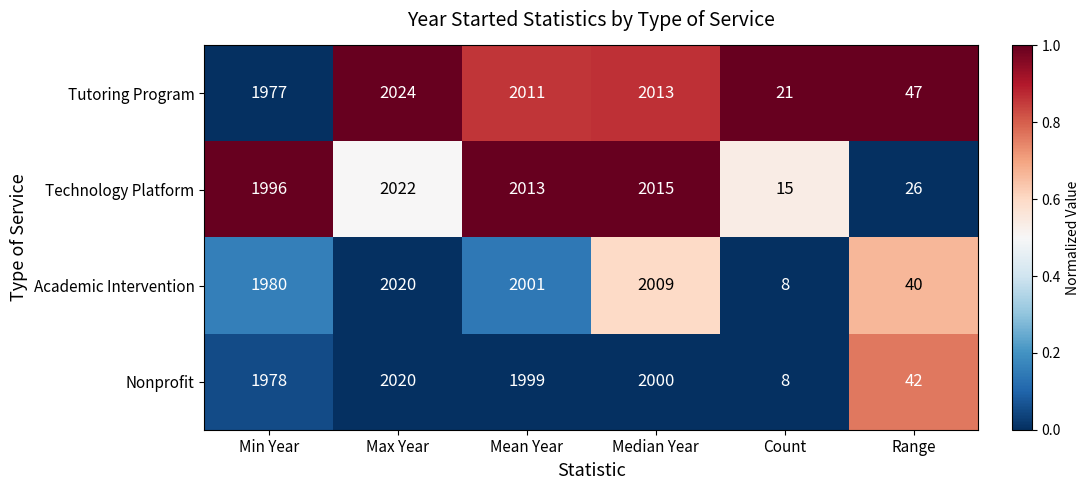

What is the sum of all Academic Intervention values?

8058